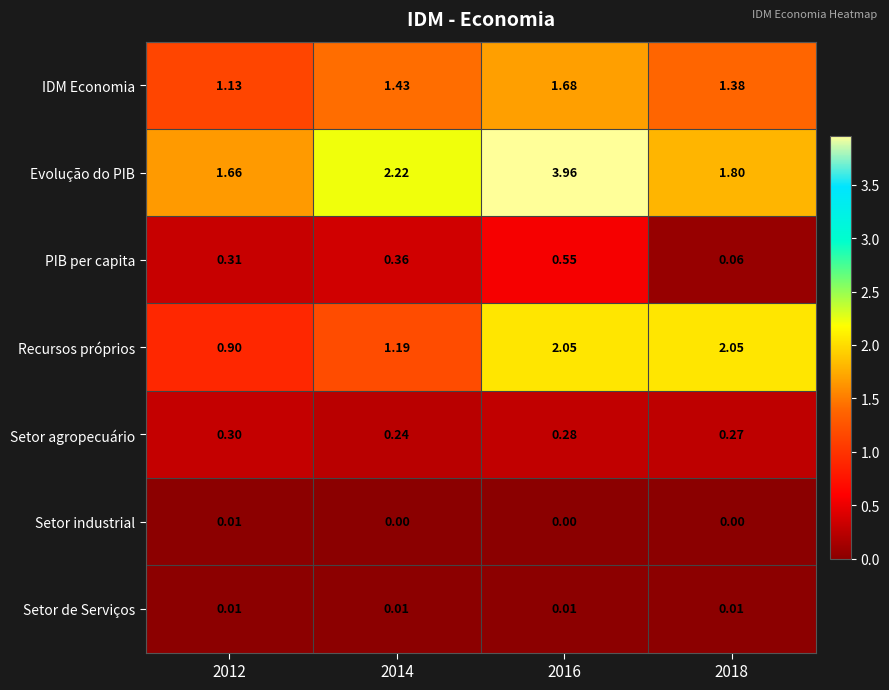

Which series changed the most between 2012 and 2014?

Evolução do PIB